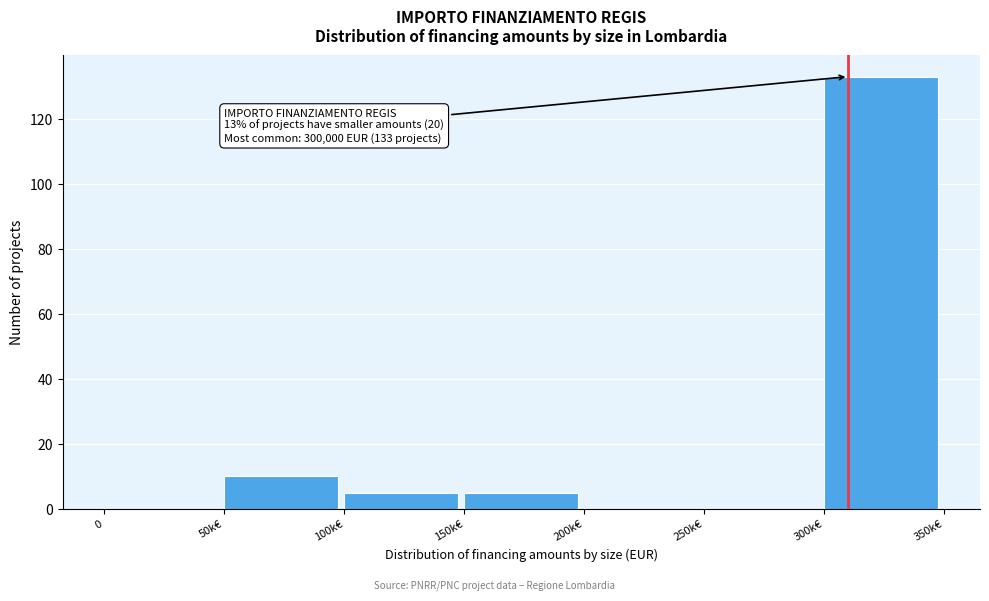

Reading left to right, what are all the values shown in this chart?

0=0	50k€=10	100k€=5	150k€=5	200k€=0	250k€=0	300k€=133